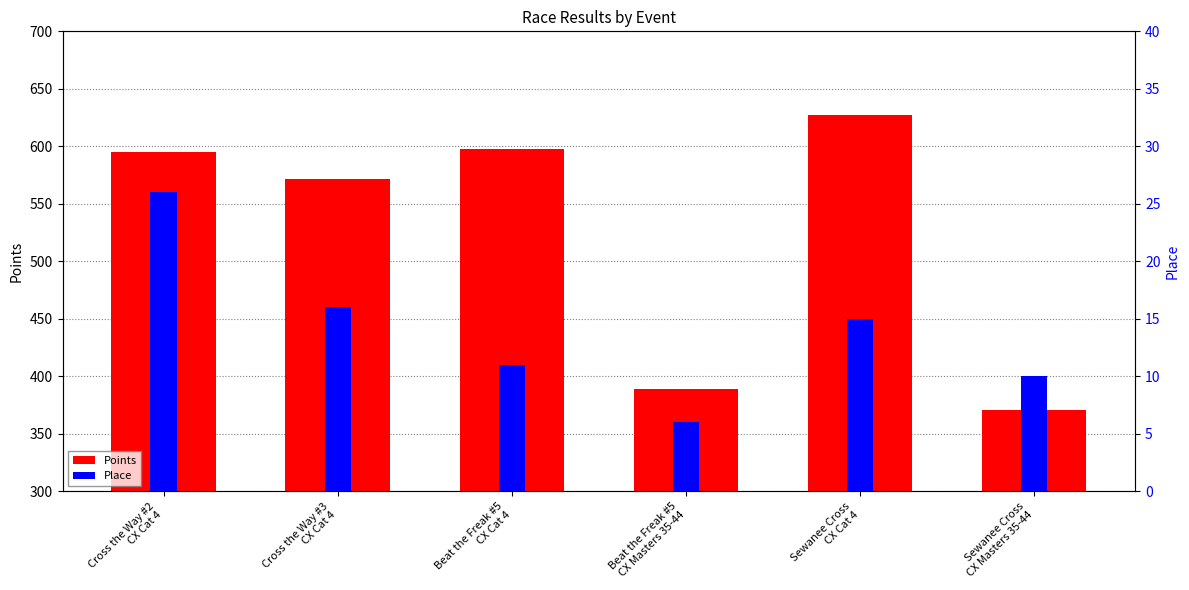

What is the total value across all series at Cross the Way #3
CX Cat 4?

587.9